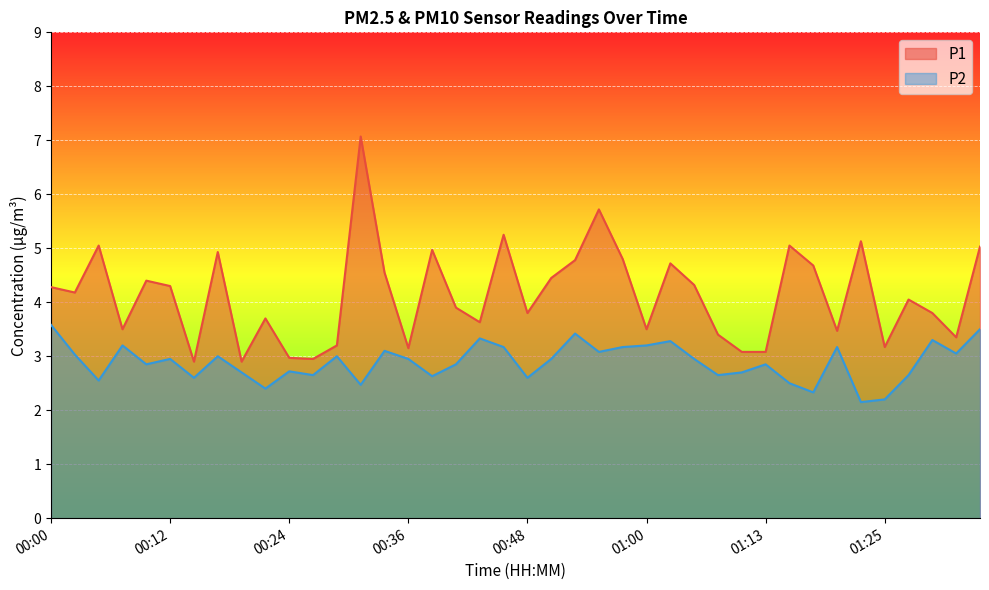

How many lines are shown in the chart?

2